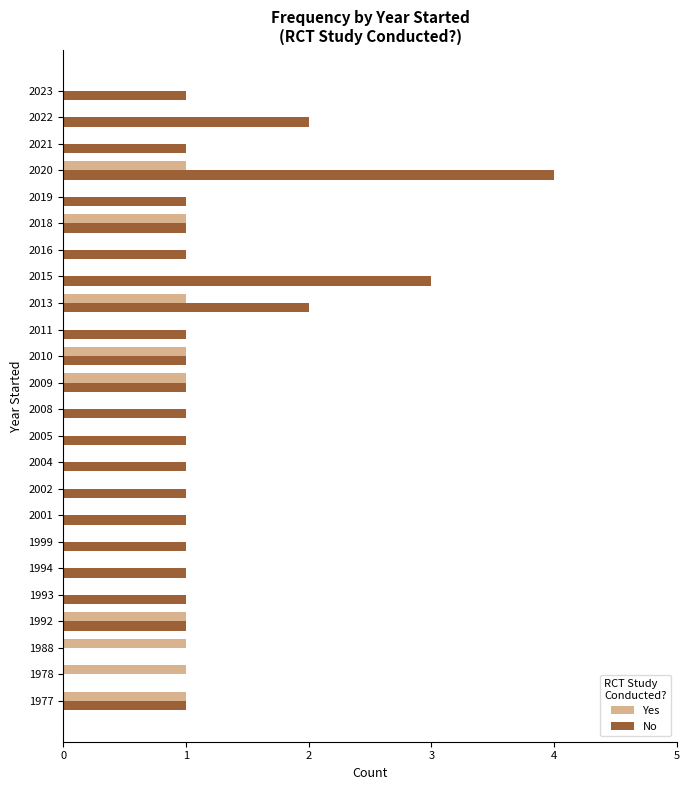

What is the greatest value displayed?

4